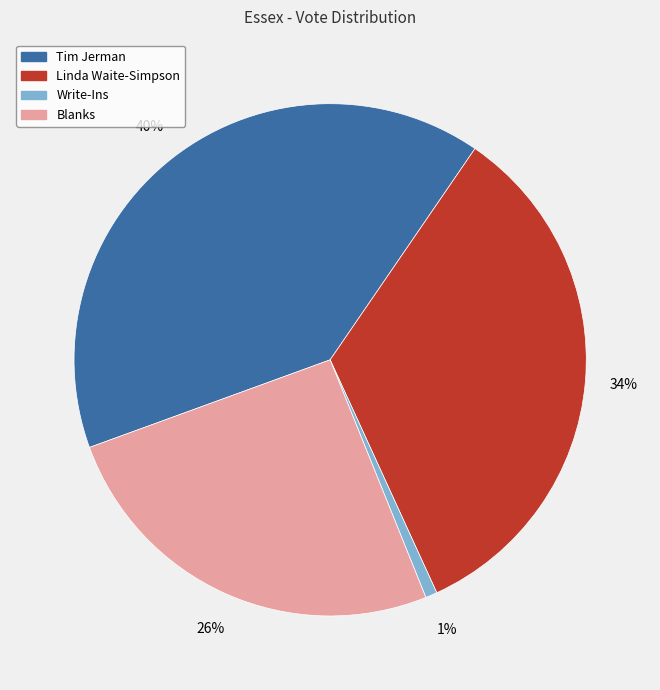

Between Linda Waite-Simpson and Tim Jerman, which is larger?

Tim Jerman